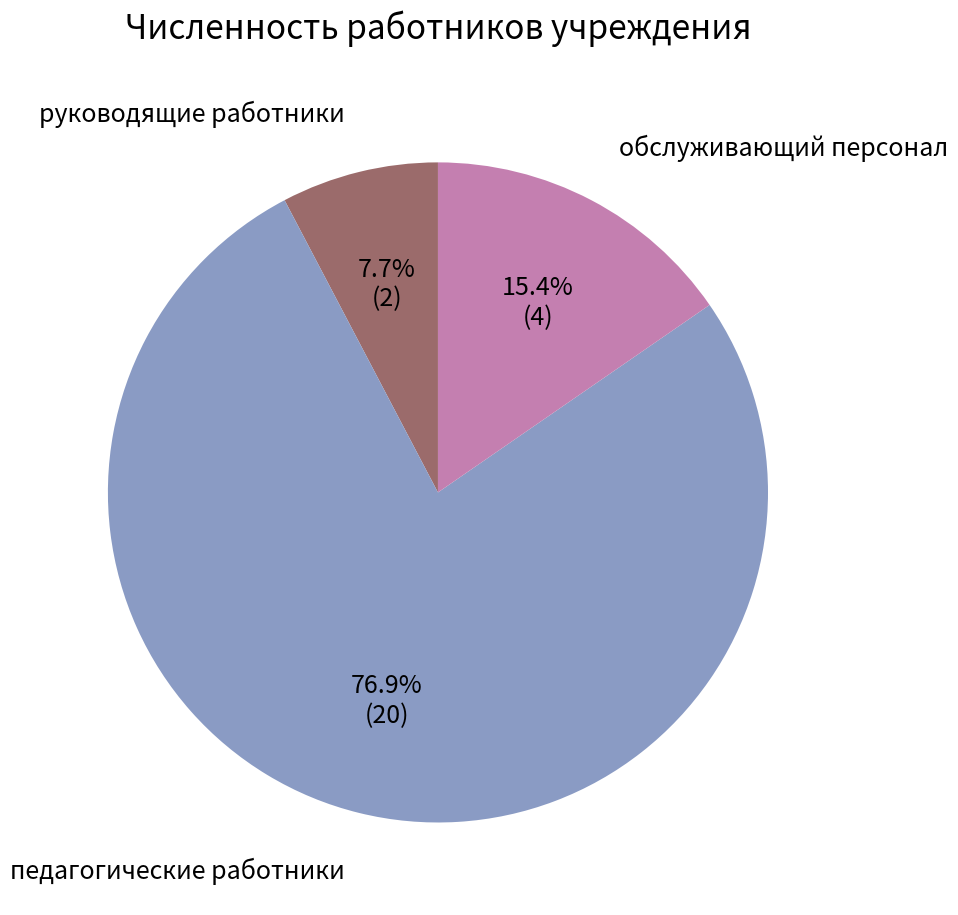

To the nearest percent, what is the combined percentage of обслуживающий персонал and педагогические работники?

92%